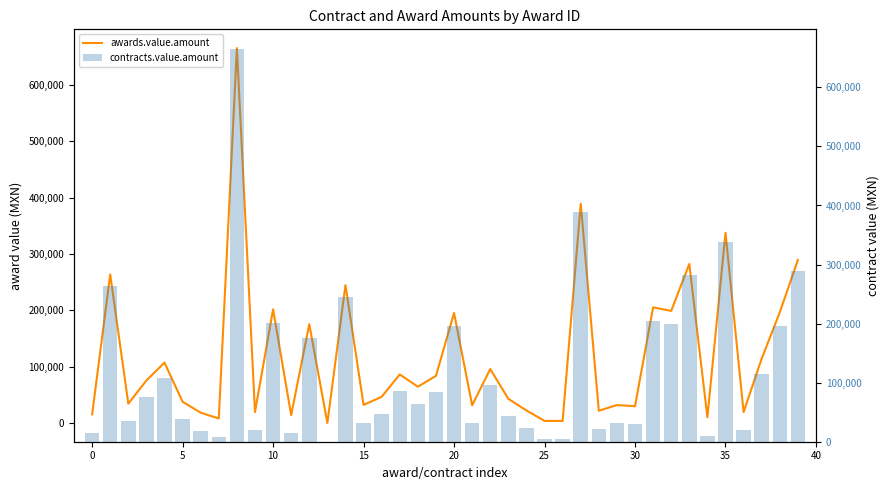

What is the sum of all contracts.value.amount values?

4719963.6